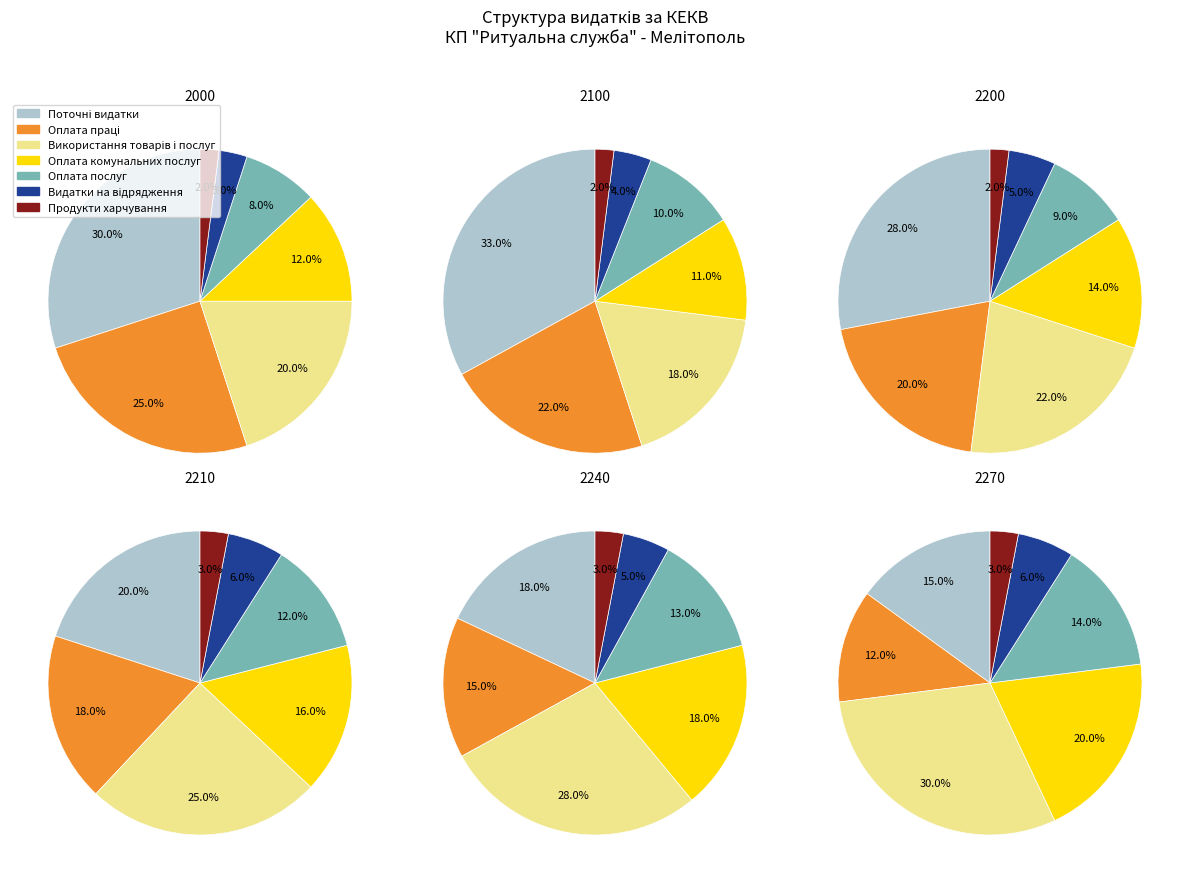

Approximately how many times larger is the value at Оплата праці compared to Використання товарів і послуг?

1.2